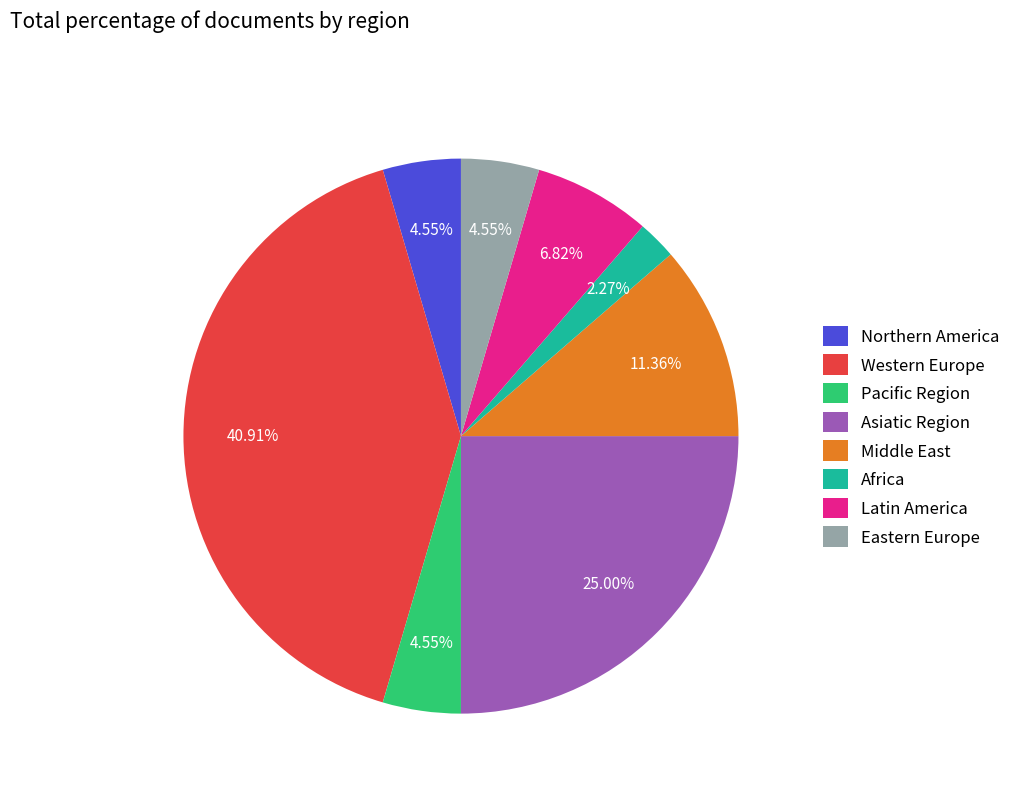

Is there any slice that represents more than half of the pie?

No